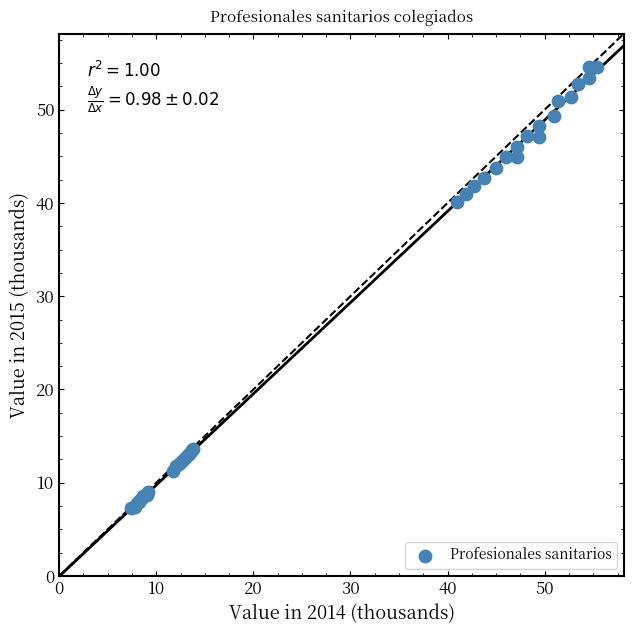

What Y value in the scatter plot is closest to 30?

40.1